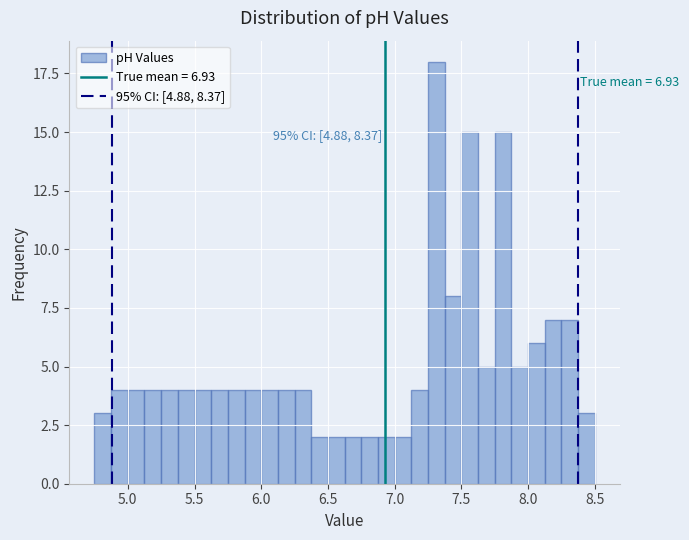

Around what value on the x-axis is the tallest bar? Give the approximate position of its centre, as read against the axis.

7.30